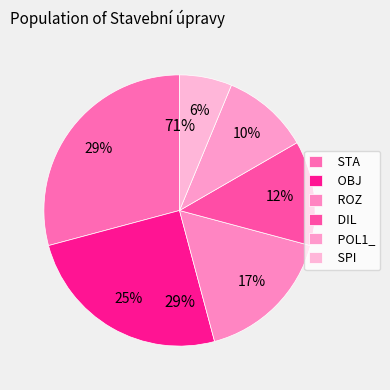

To the nearest percent, what is the difference between the largest and smallest slice percentages?

23%